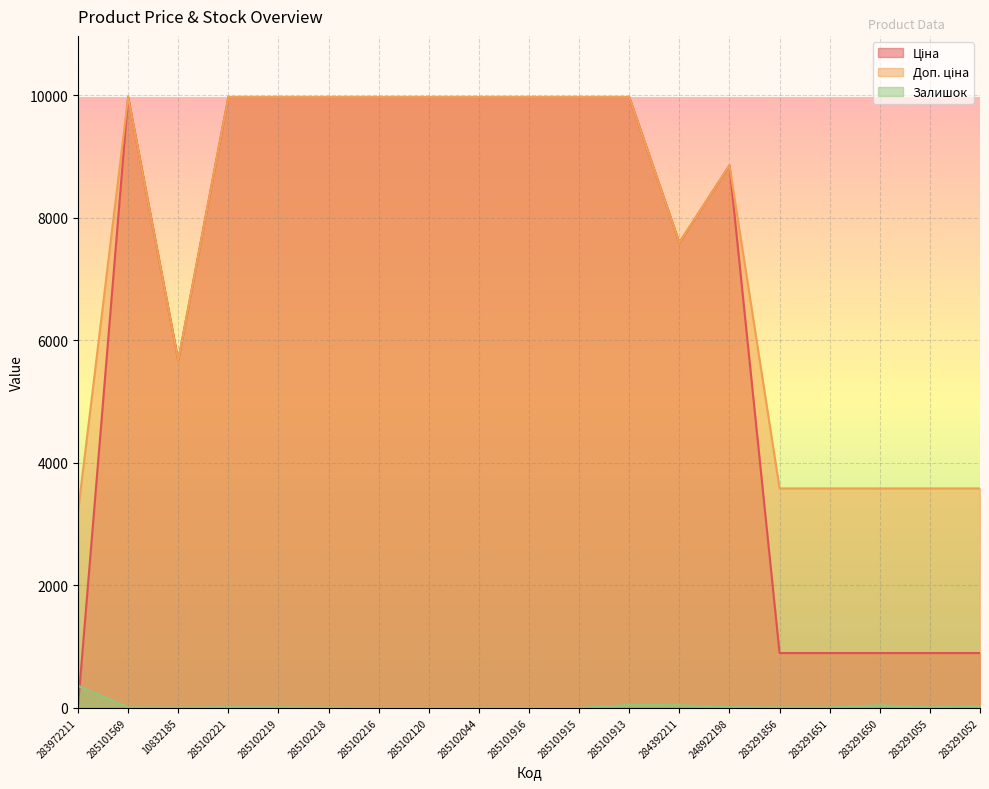

How many lines are shown in the chart?

3